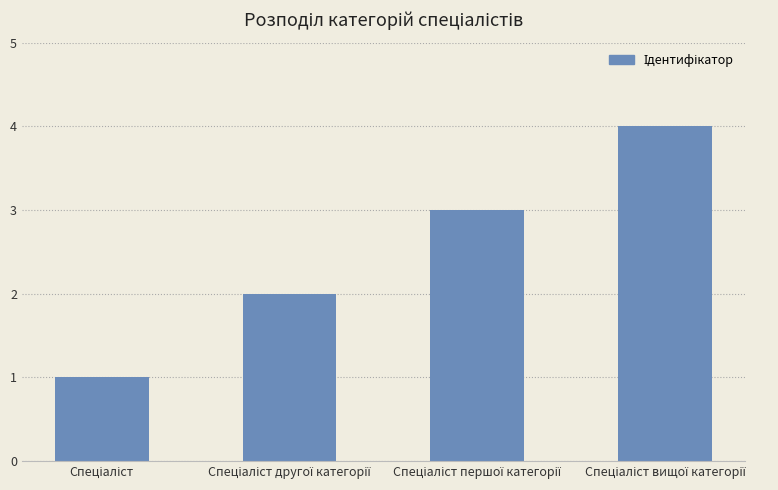

What is the greatest value displayed?

4